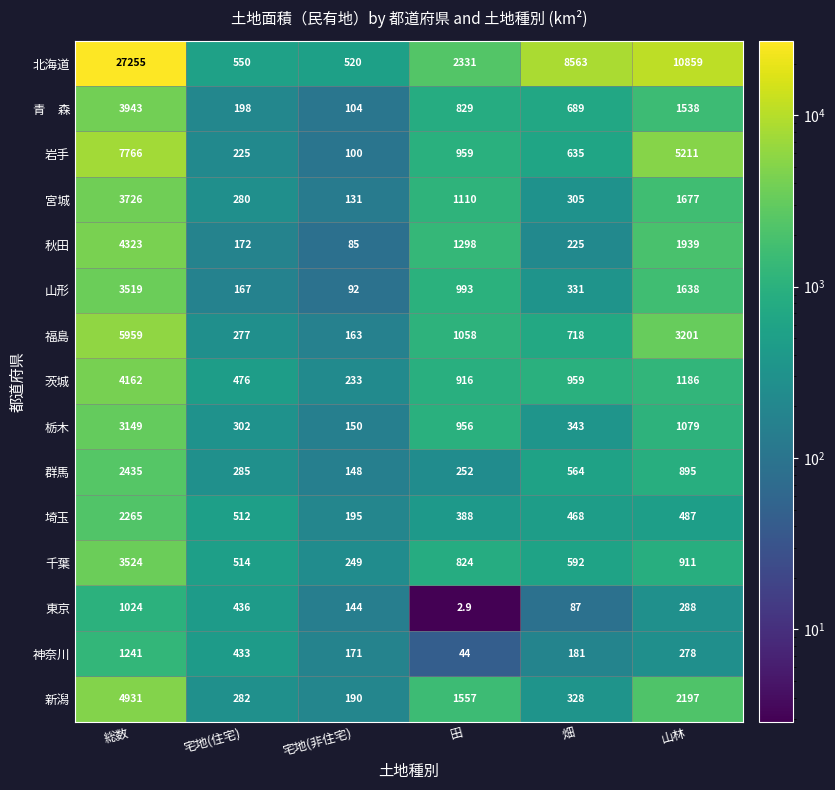

At which label does 北海道 first exceed 8563?

総数